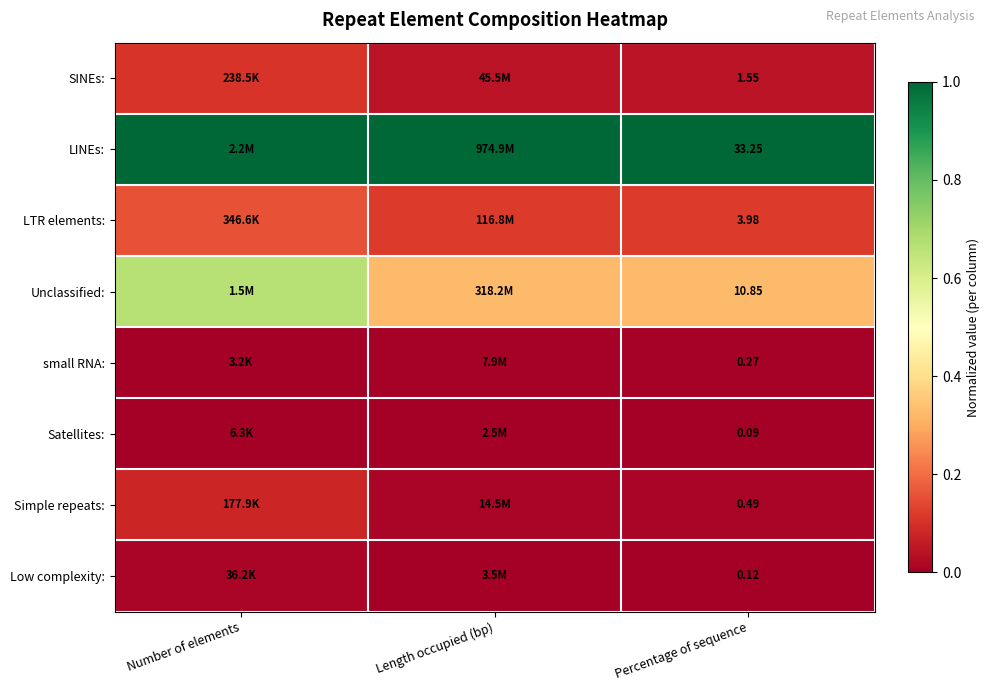

What is the total value across all series at Percentage of sequence?

50.6